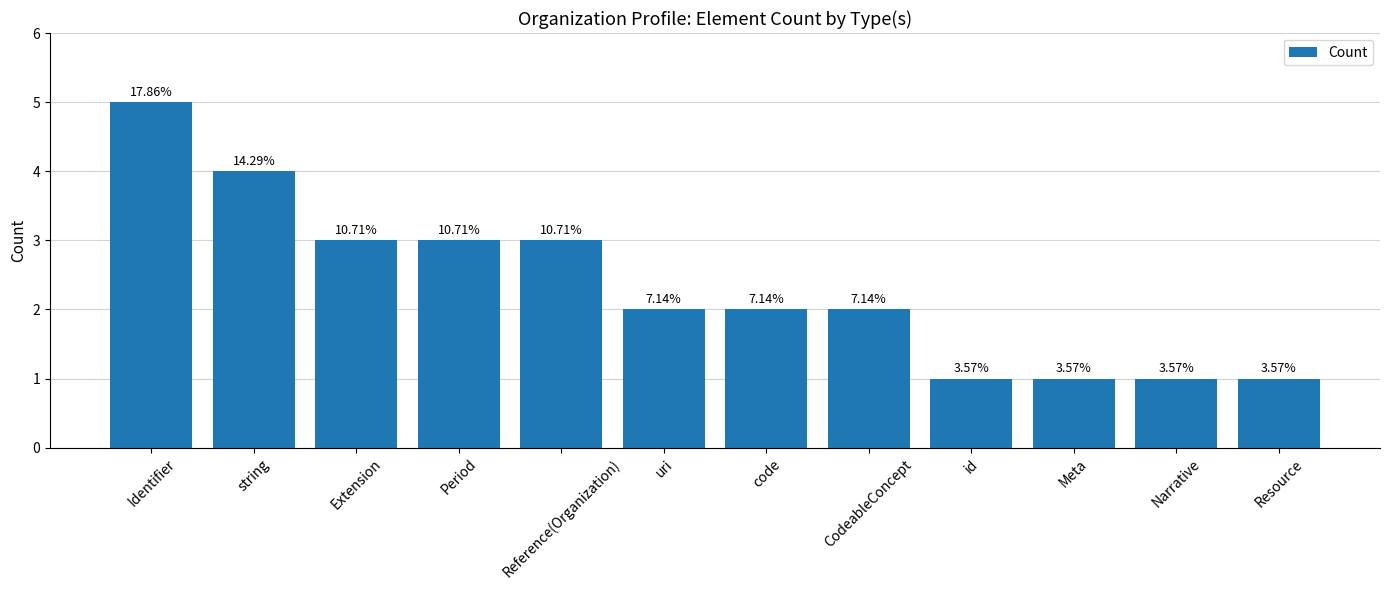

How many values are between 1 and 3?

10